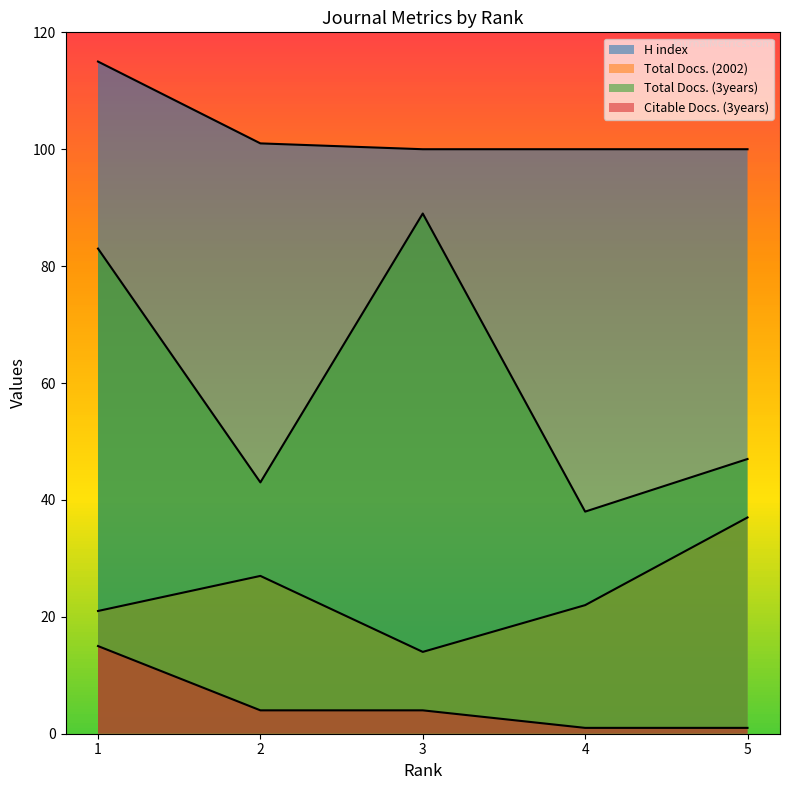

How many lines are shown in the chart?

4